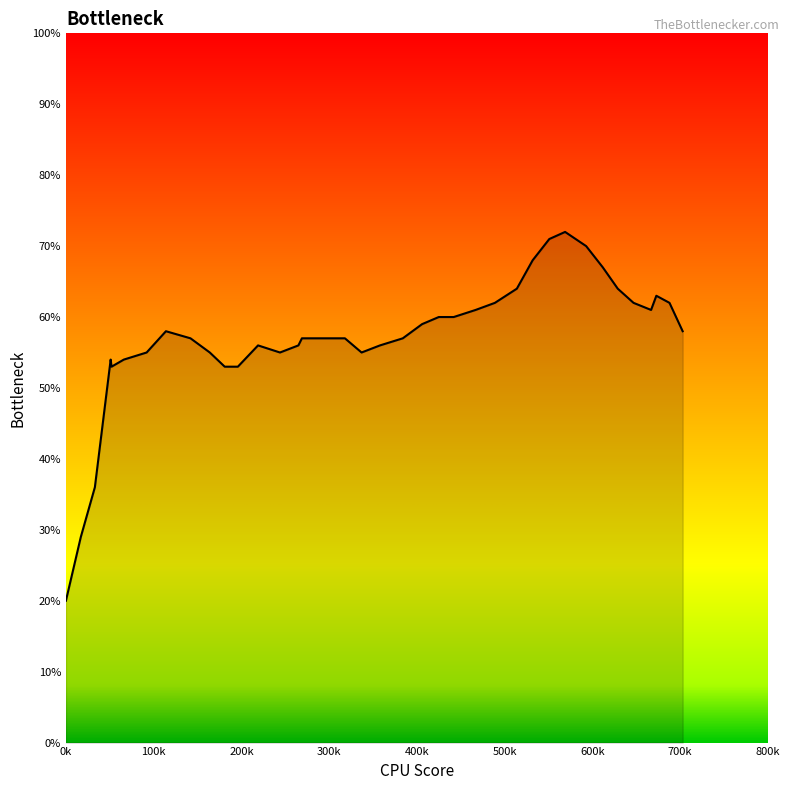

What is the greatest value displayed?

72